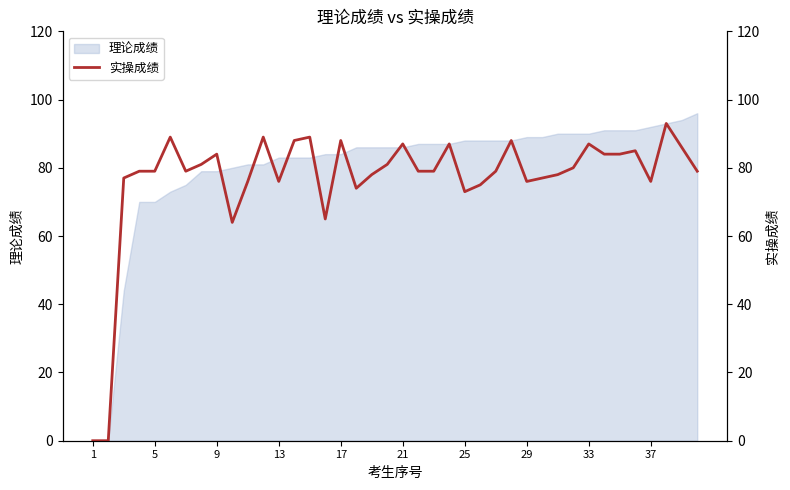

True or false: 理论成绩 has a value of 89 at 29.

True